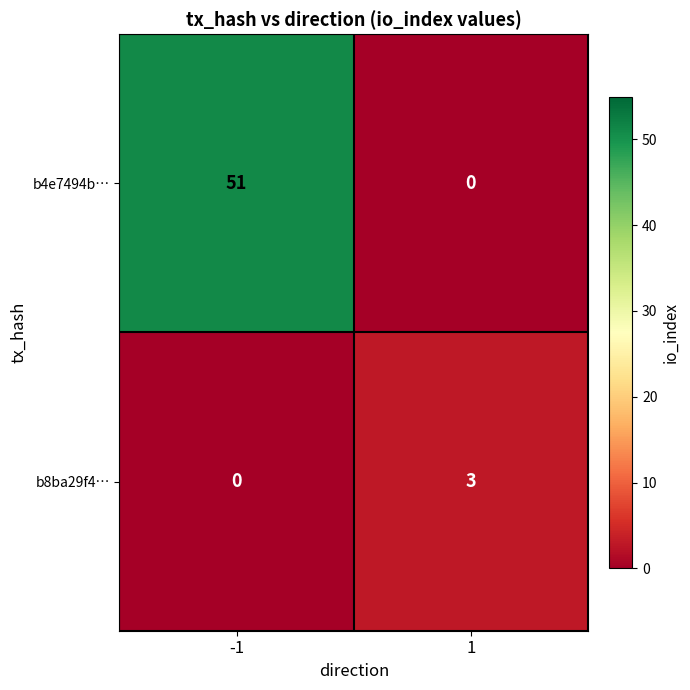

Rank the series at 1 from highest to lowest value.

b8ba29f4…, b4e7494b…